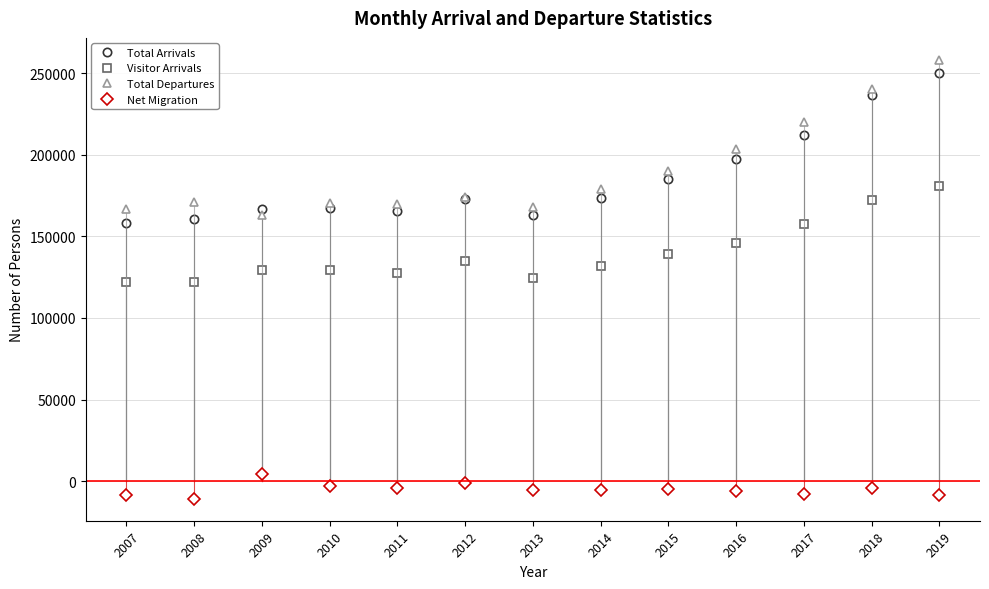

What is the difference between the maximum and second lowest values in the Visitor Arrivals series?

58502